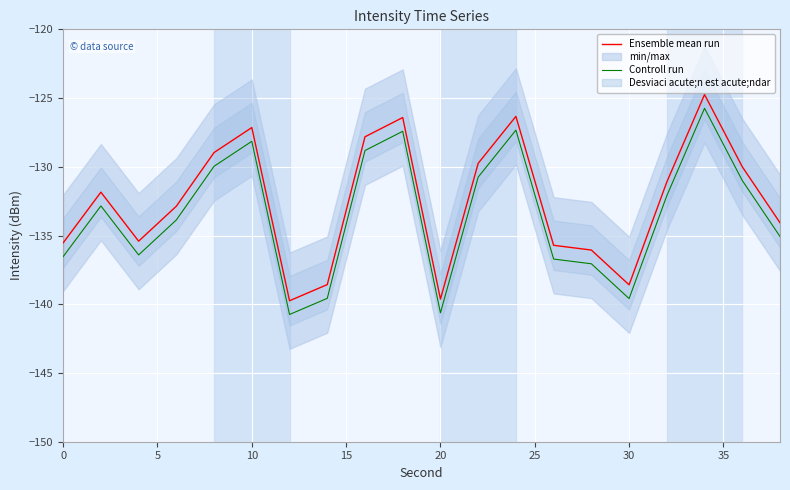

Is the value of Controll run at 30 greater than the value of Ensemble mean run at 30?

No